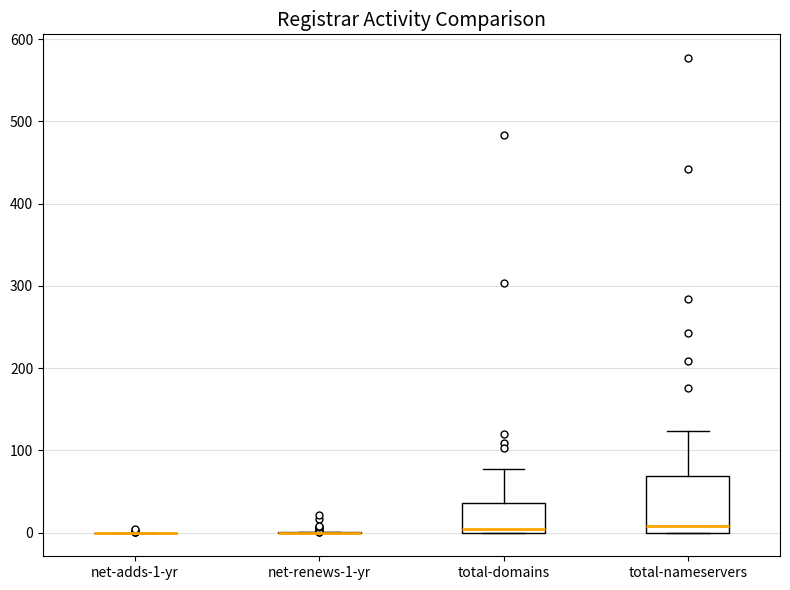

Reading left to right, transcribe this box plot: for each box, give where its median line is, the range the box spans, and where its two whiskers end, as read against the y-axis. The values are not printed on the chart, so give them approximately, as read against the axis.

net-adds-1-yr: box collapsed to a line at 0, whiskers 0 to 0
net-renews-1-yr: box collapsed to a line at 0, whiskers 0 to 0
total-domains: median 0 (just above the box's lower edge), box 0 to 40, whiskers 0 to 80
total-nameservers: median 10, box 0 to 70, whiskers 0 to 120